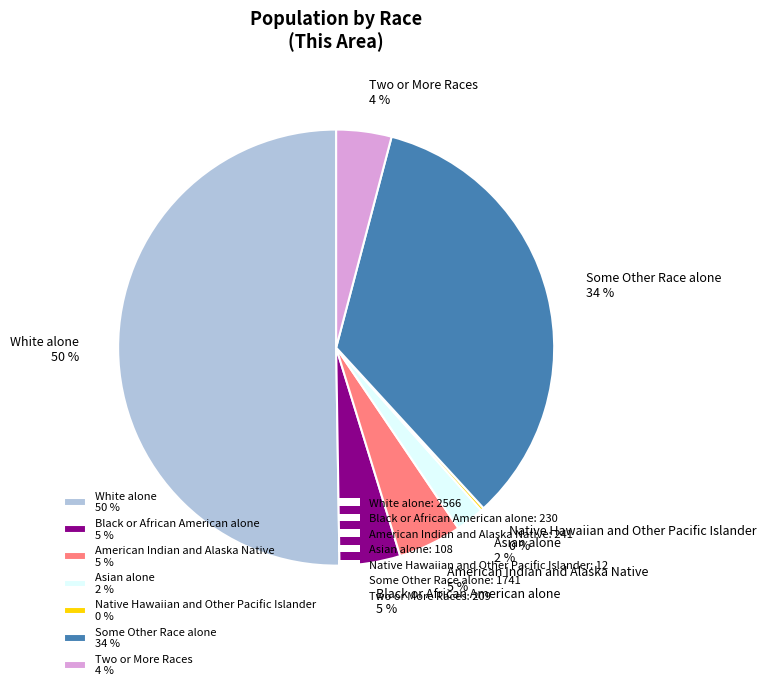

To the nearest percent, what is the combined percentage of Asian alone and American Indian and Alaska Native?

7%